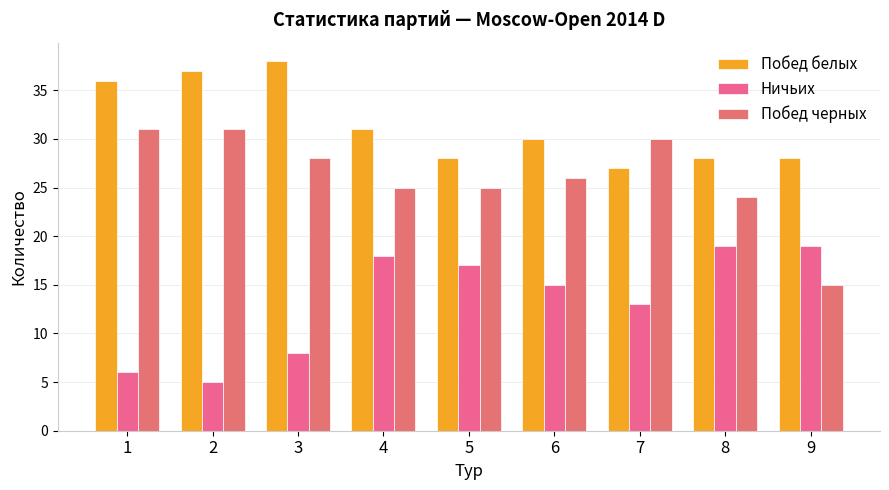

What is the difference between the second highest and second lowest values in the Ничьих series?

13